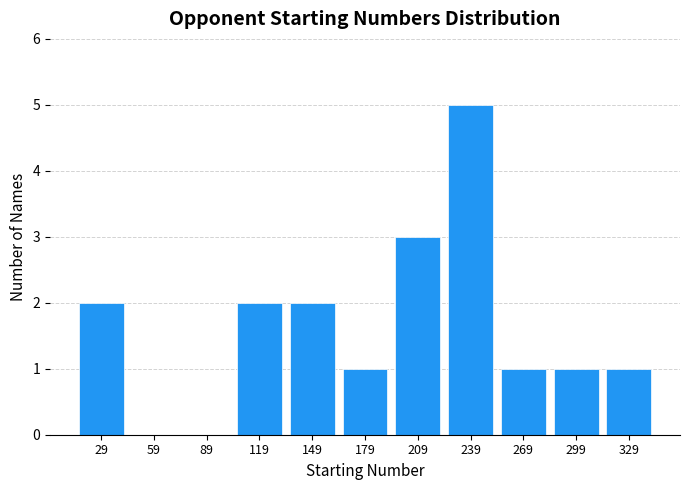

Reading left to right, list all the values displayed in this chart.

29=2	59=0	89=0	119=2	149=2	179=1	209=3	239=5	269=1	299=1	329=1